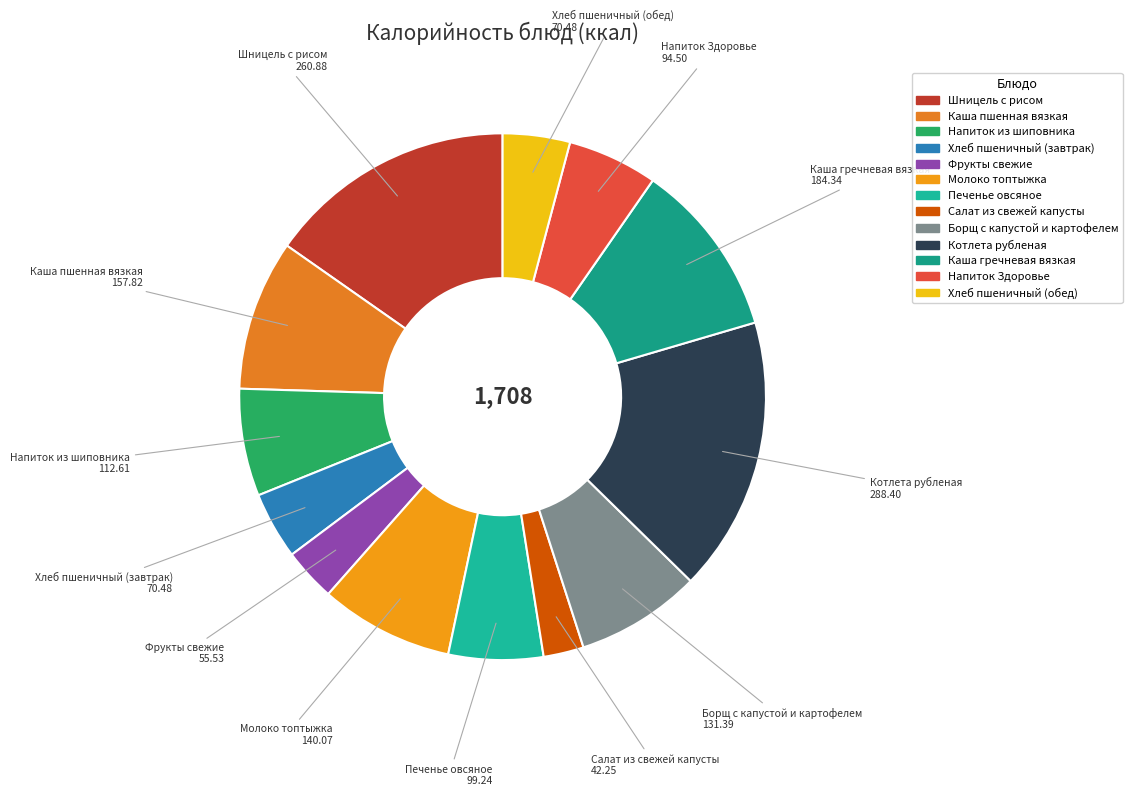

How many slices are in this pie chart?

13